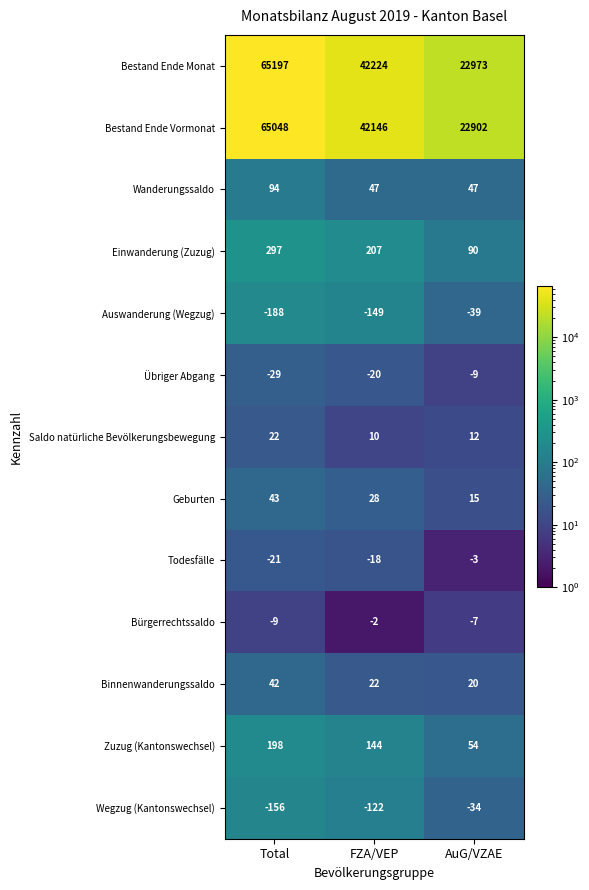

What is the sum of the Bestand Ende Monat values at FZA/VEP and AuG/VZAE?

65197